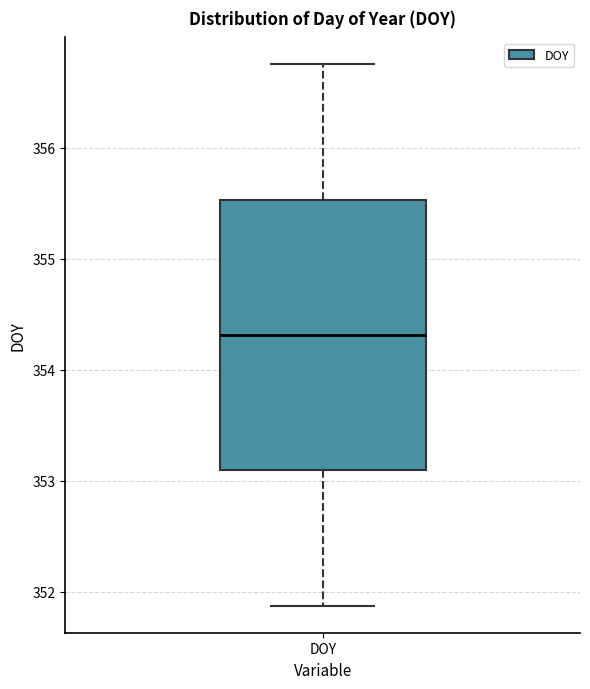

Where does the median line of the box for DOY sit on the y-axis? The values are not printed on the chart, so give them approximately, as read against the axis.

354.3